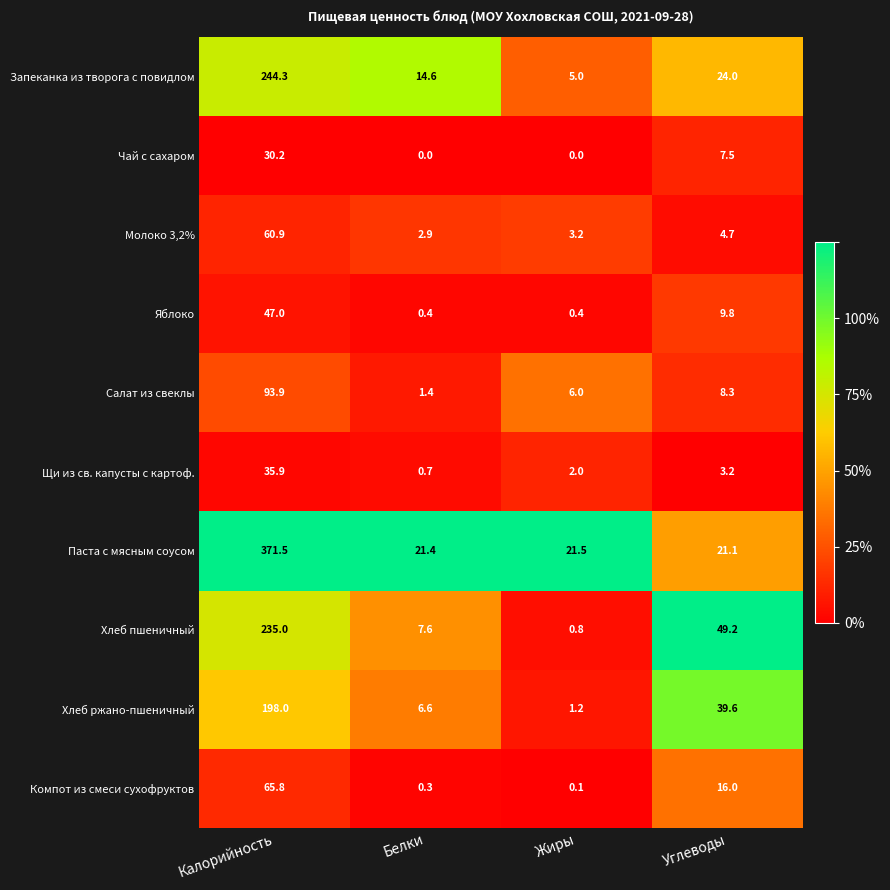

Rank the series at Жиры from lowest to highest value.

Чай с сахаром, Компот из смеси сухофруктов, Яблоко, Хлеб пшеничный, Хлеб ржано-пшеничный, Щи из св. капусты с картоф., Молоко 3,2%, Запеканка из творога с повидлом, Салат из свеклы, Паста с мясным соусом